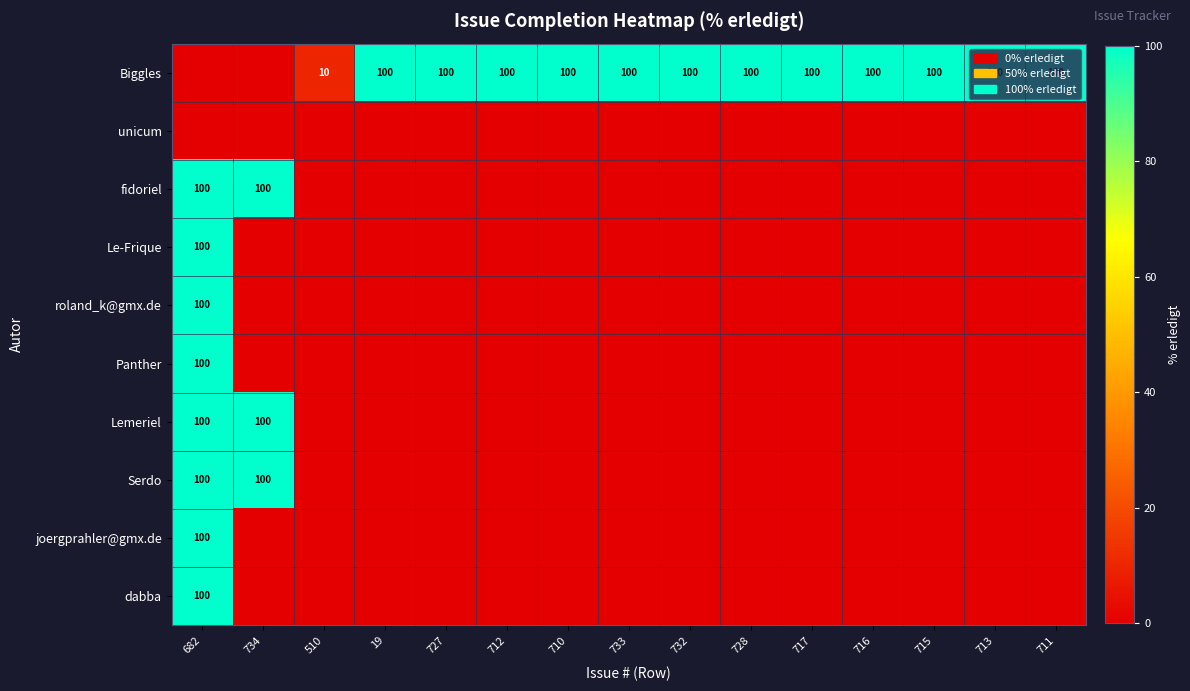

Where is dabba nearest to the value 50?

682